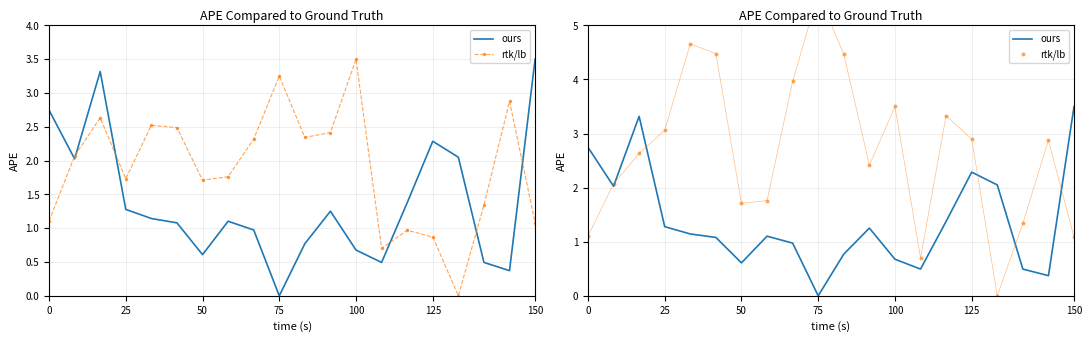

Which series has the largest total across all categories?

rtk/lb